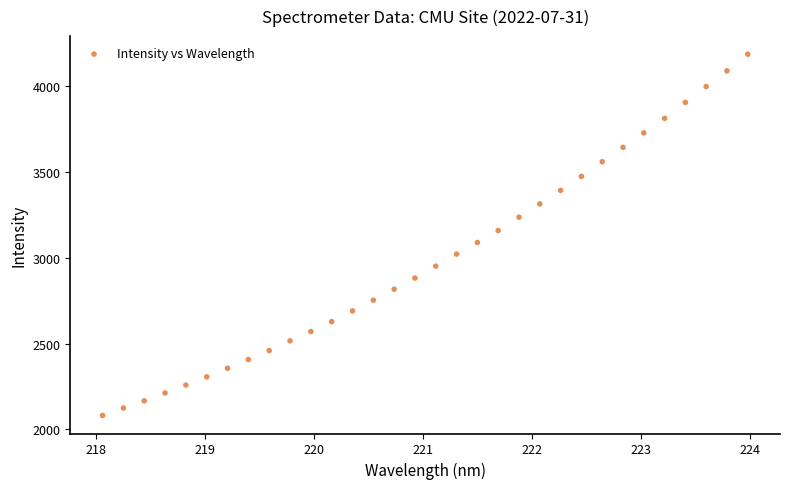

What is the range of X values (max minus min)?

5.9